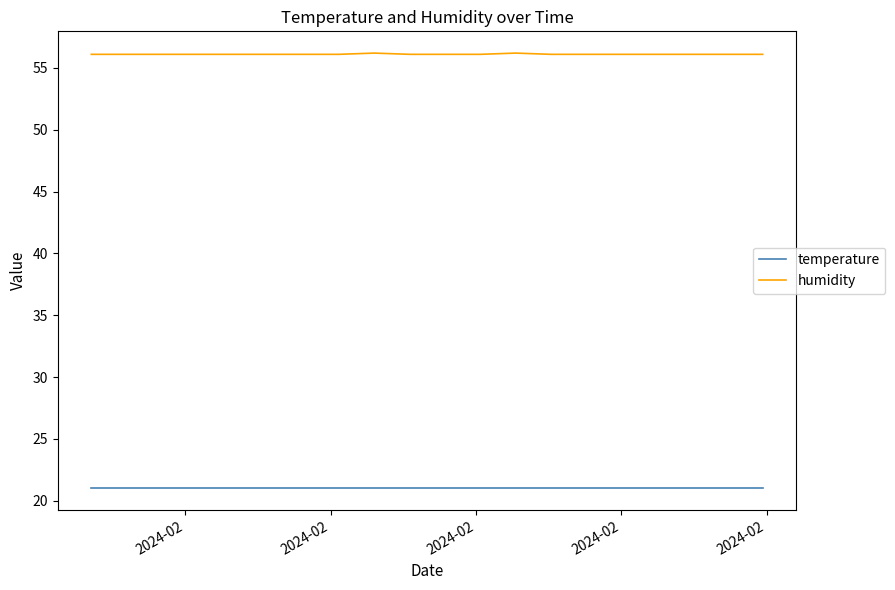

What is the minimum value shown in the chart?

21.0